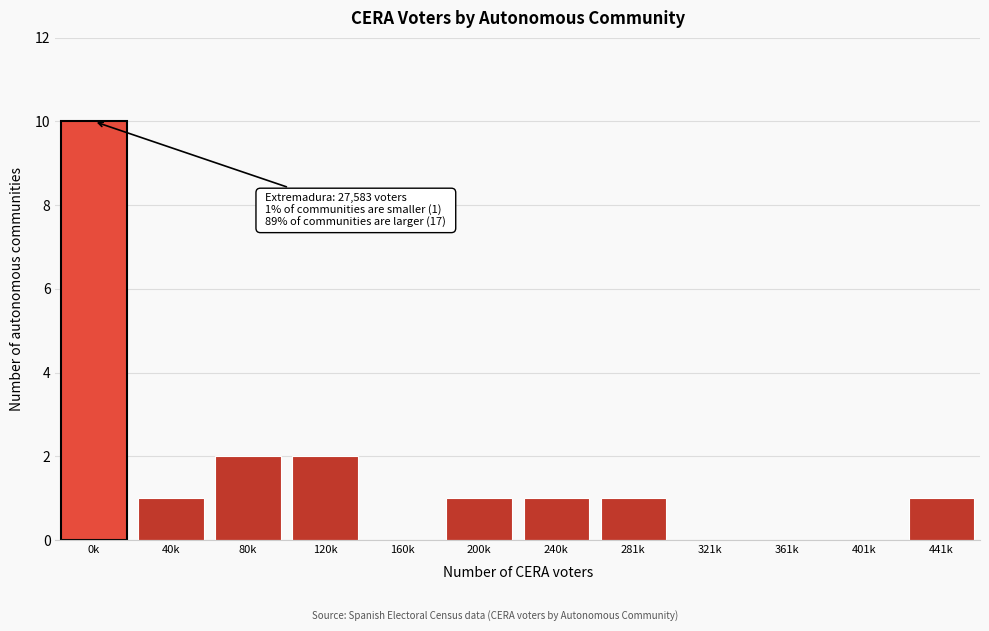

Reading right to left, extract all data points from this chart.

441k=1	401k=0	361k=0	321k=0	281k=1	240k=1	200k=1	160k=0	120k=2	80k=2	40k=1	0k=10